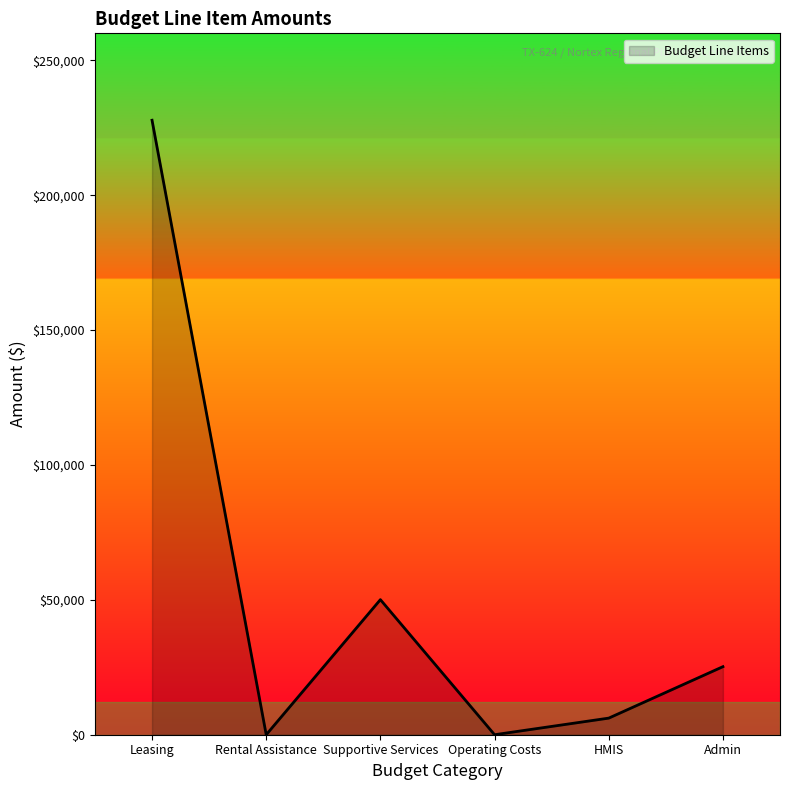

Count the number of categories in the chart.

6